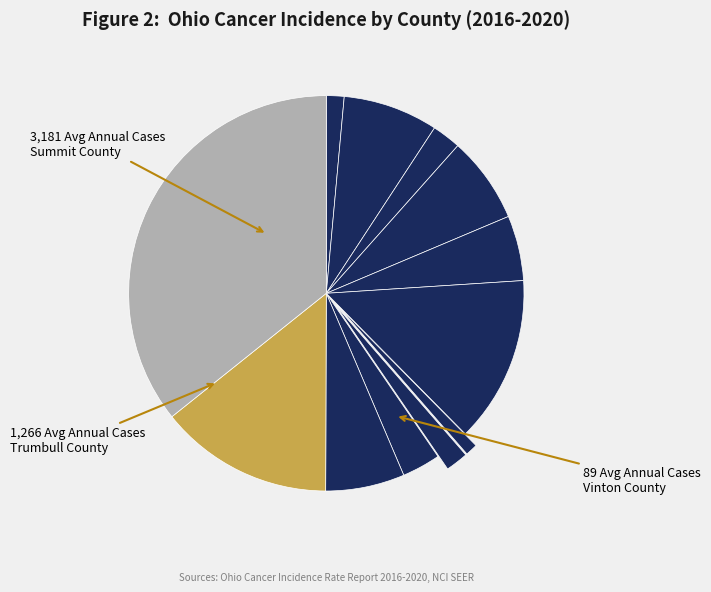

Count the number of slices in the pie.

12